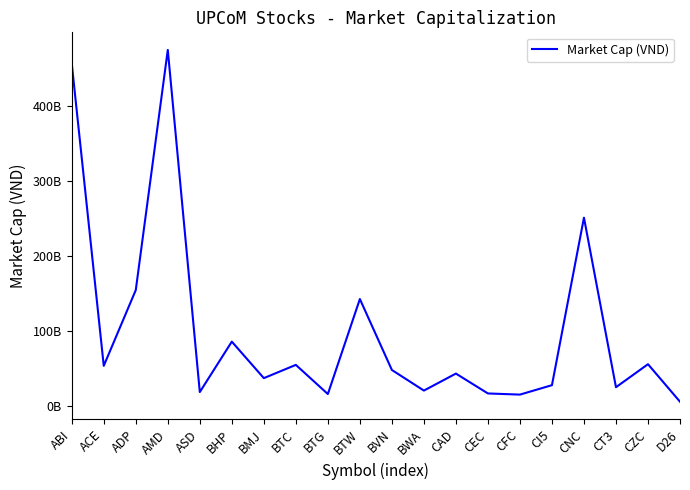

True or false: the data shows 2368174110 at D26.

False